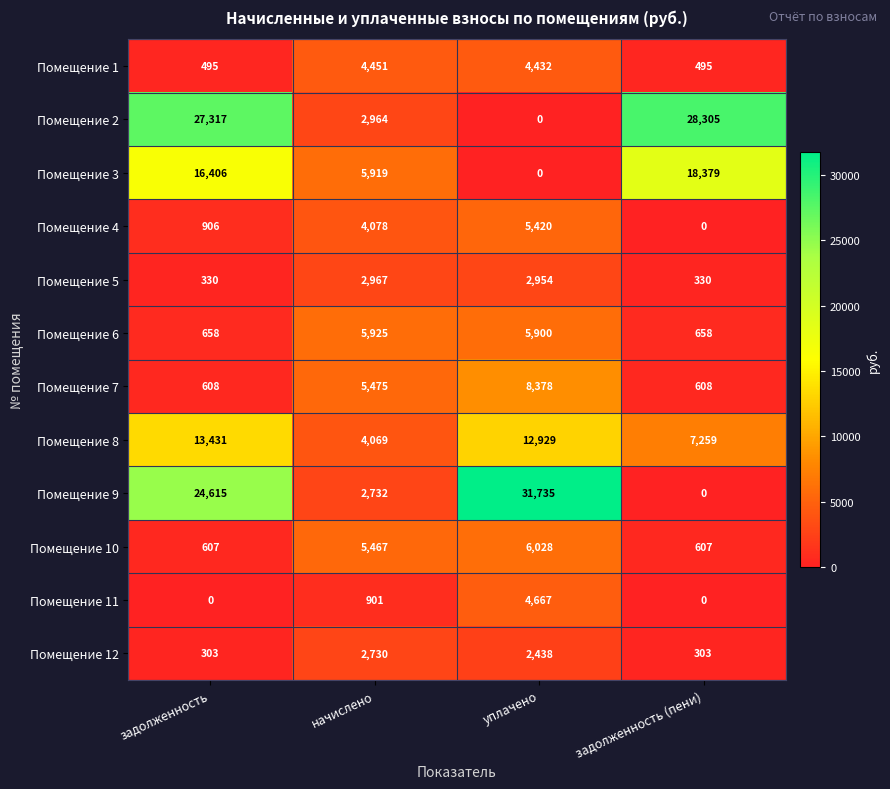

Where does the Помещение 1 series first go above 4432?

начислено